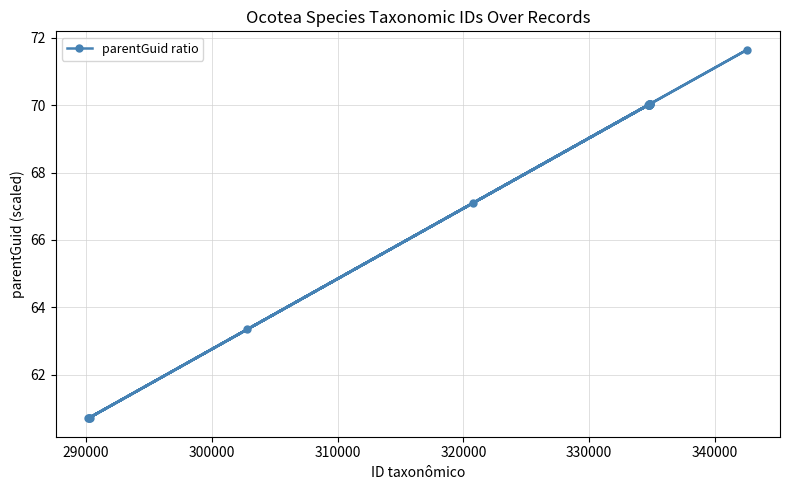

Reading left to right, list all the values displayed in this chart.

60.7	60.7	60.7	60.7	63.3	67.1	70.0	70.0	70.0	70.0	70.0	70.0	70.0	70.0	70.0	70.0	70.0	70.0	70.0	71.7